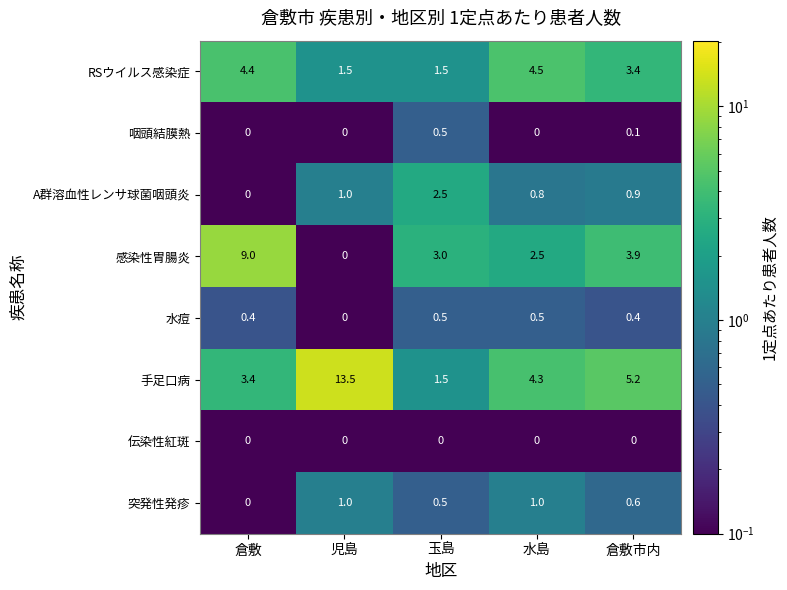

Read the RSウイルス感染症 value at 倉敷.

4.4